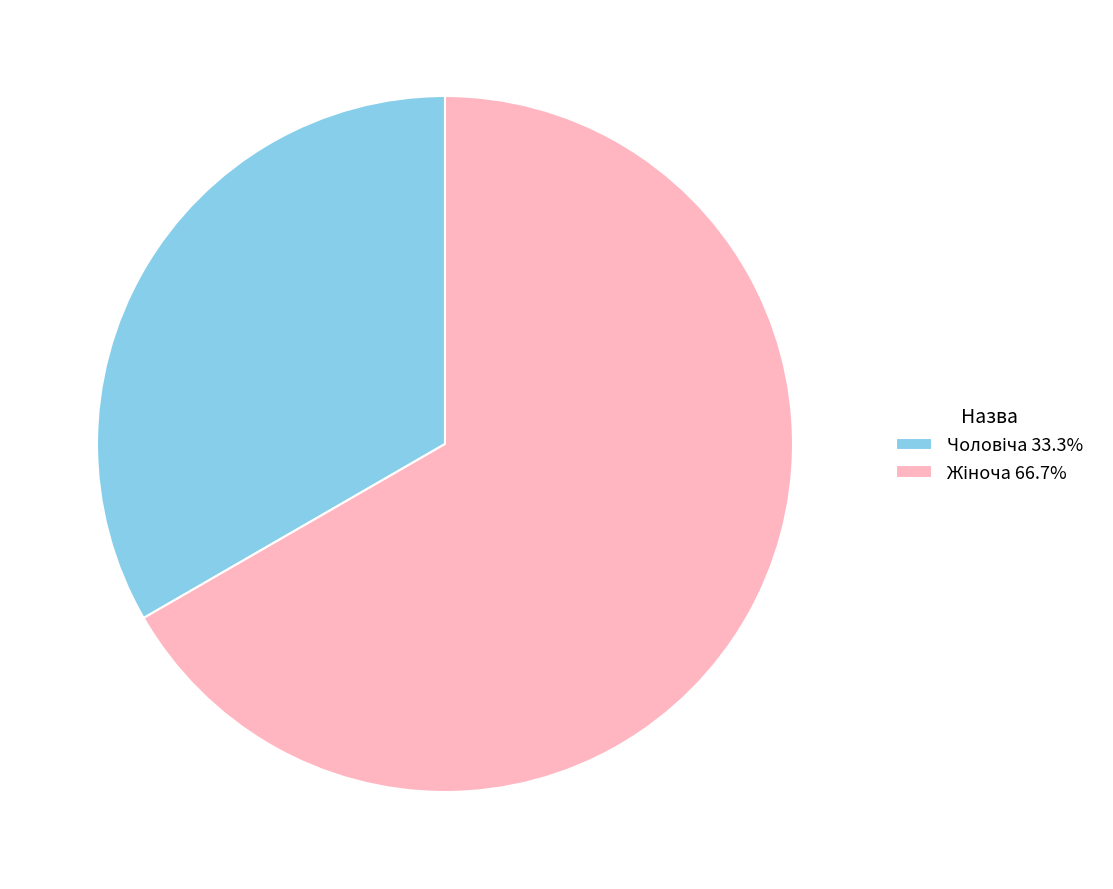

Is there a majority slice in this chart?

Yes